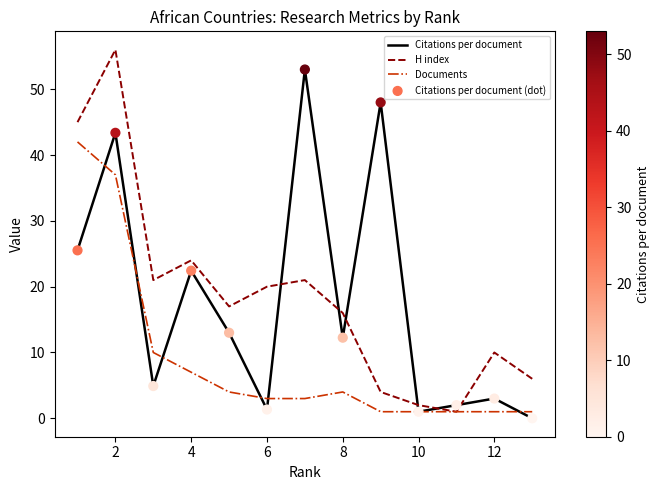

What is the highest value of the Citations per document series?

53.0